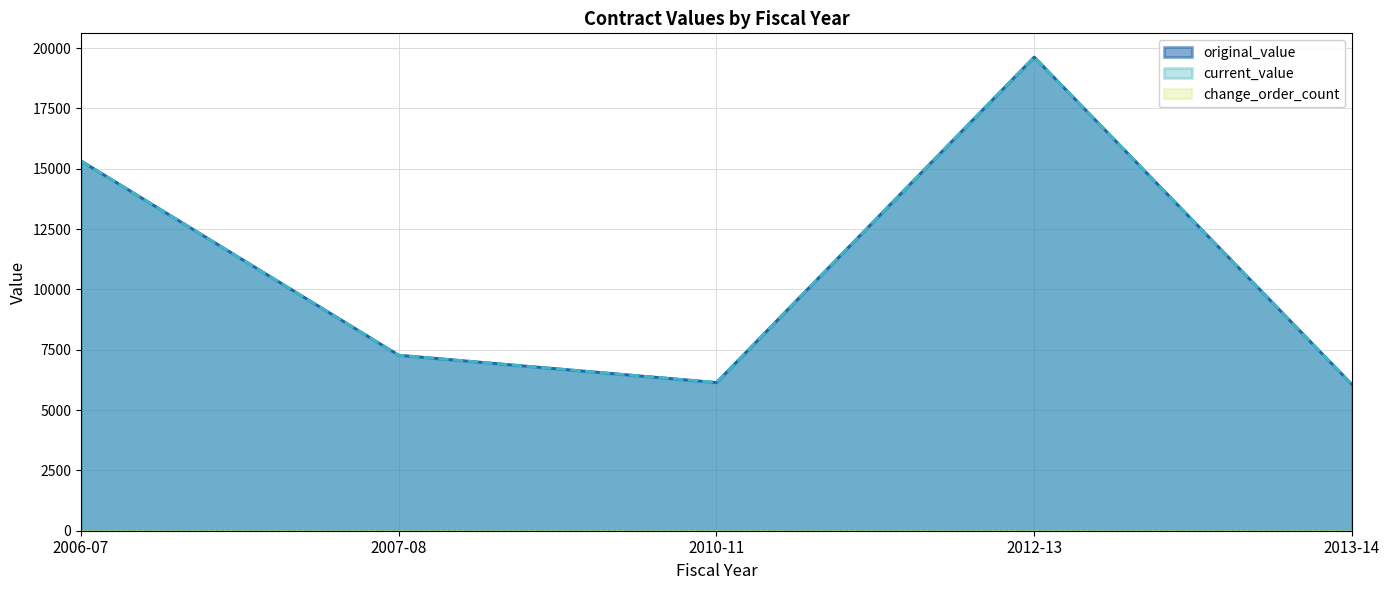

Rank the series at 2006-07 from lowest to highest value.

change_order_count, original_value, current_value